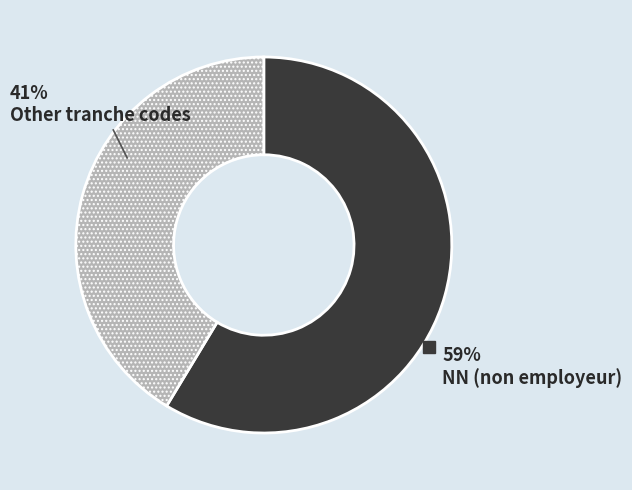

What is the ratio of the value at Other tranche codes to the value at NN?

0.7